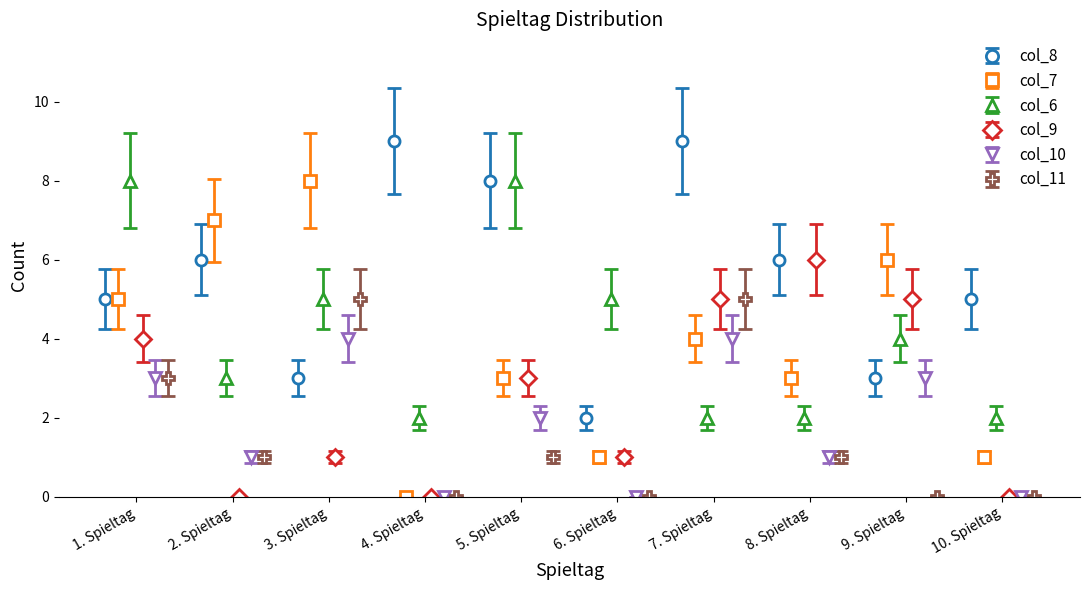

True or false: col_8 has more than 0 interior local peaks.

True